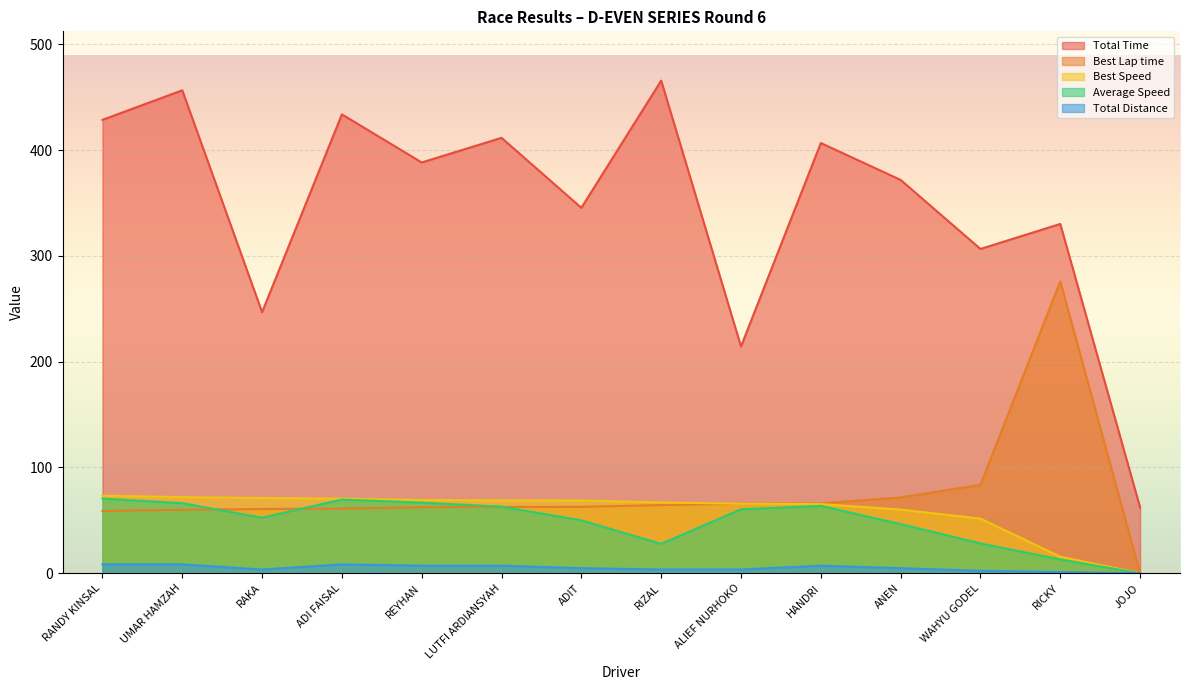

The value of Total Distance at ANEN is 2.3. True or false?

False